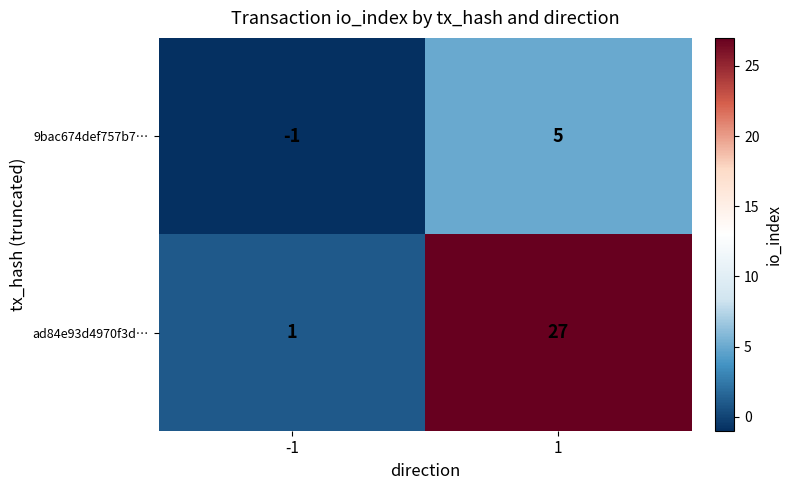

The value of ad84e93d4970f3d… at -1 is 1. True or false?

True